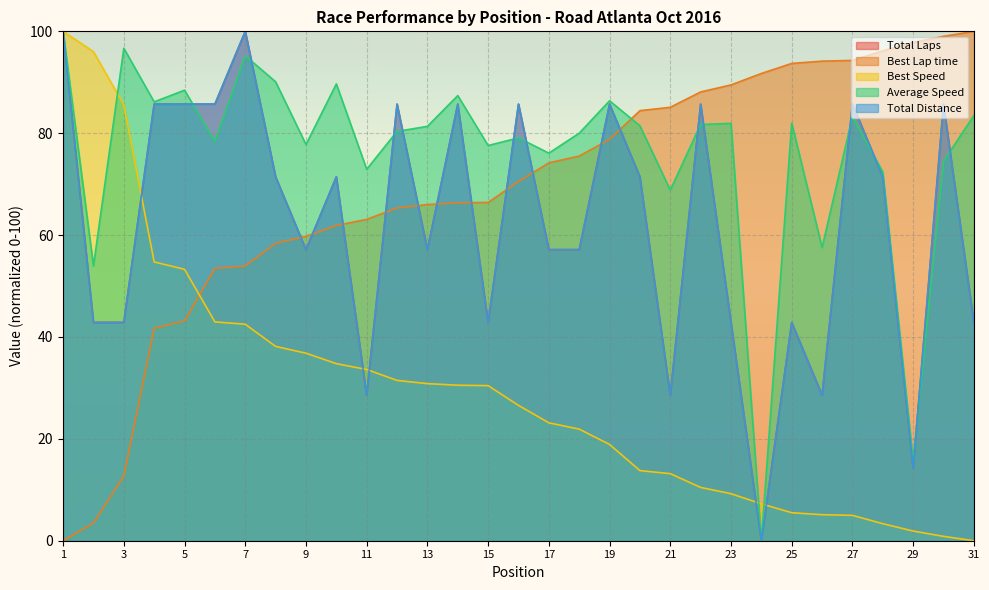

Rank the series by their maximum value, from lowest to highest.

Total Laps, Best Lap time, Best Speed, Average Speed, Total Distance